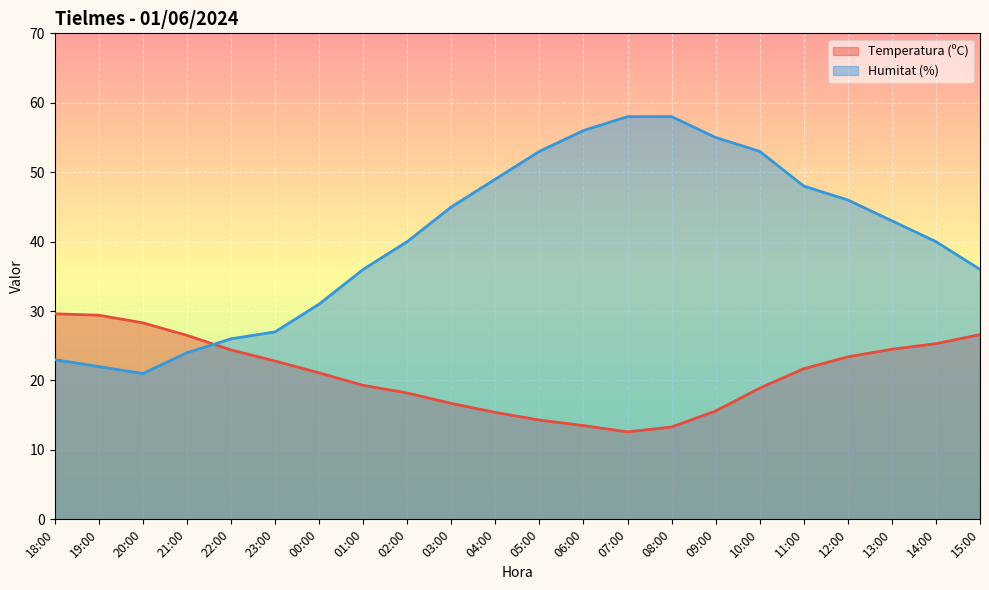

How many times do Temperatura (ºC) and Humitat (%) cross each other?

1